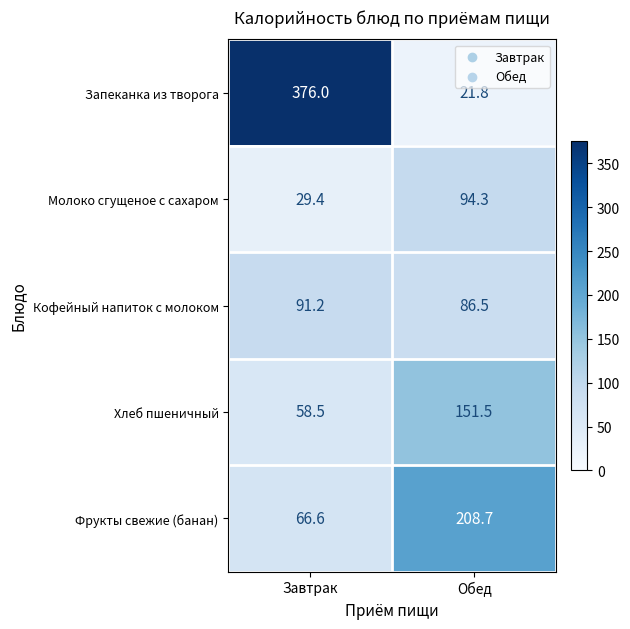

What is the total value across all series at Обед?

562.8